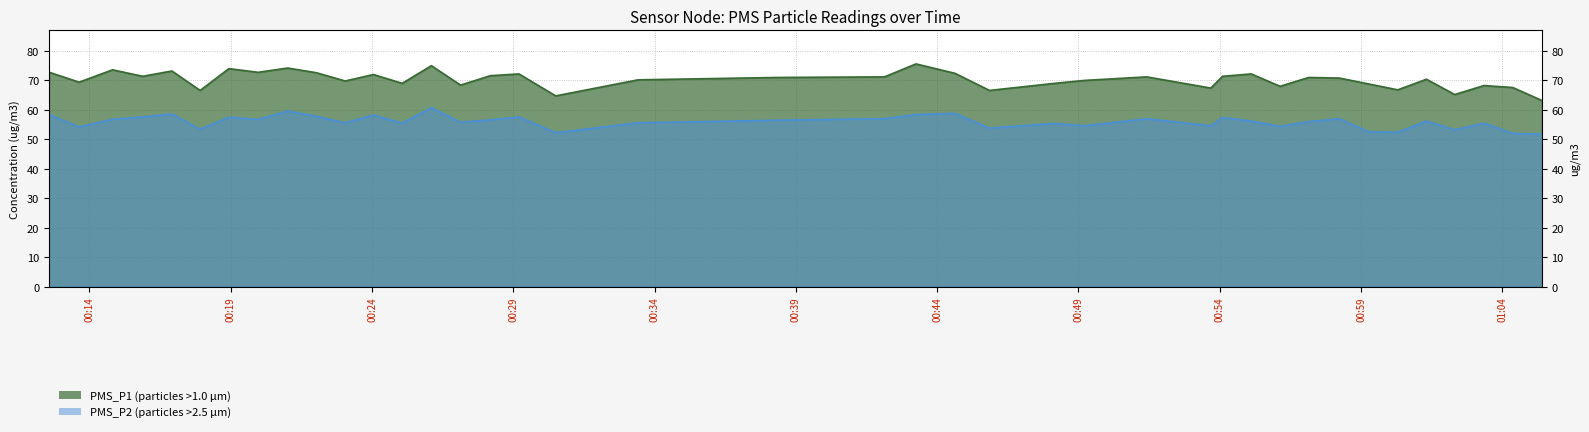

What is the difference between the second highest and minimum values in the PMS_P2 series?

7.8